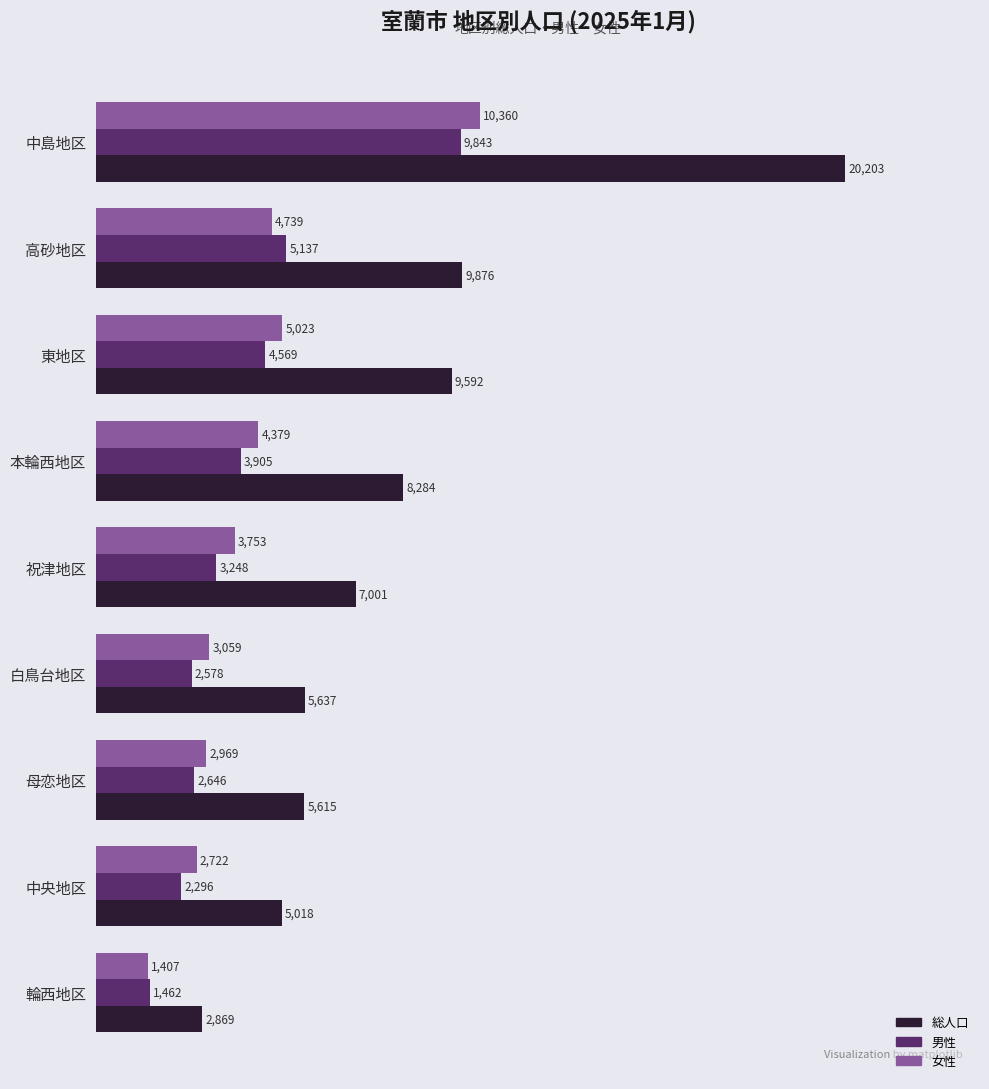

What are all the series names shown in the legend?

総人口, 男性, 女性